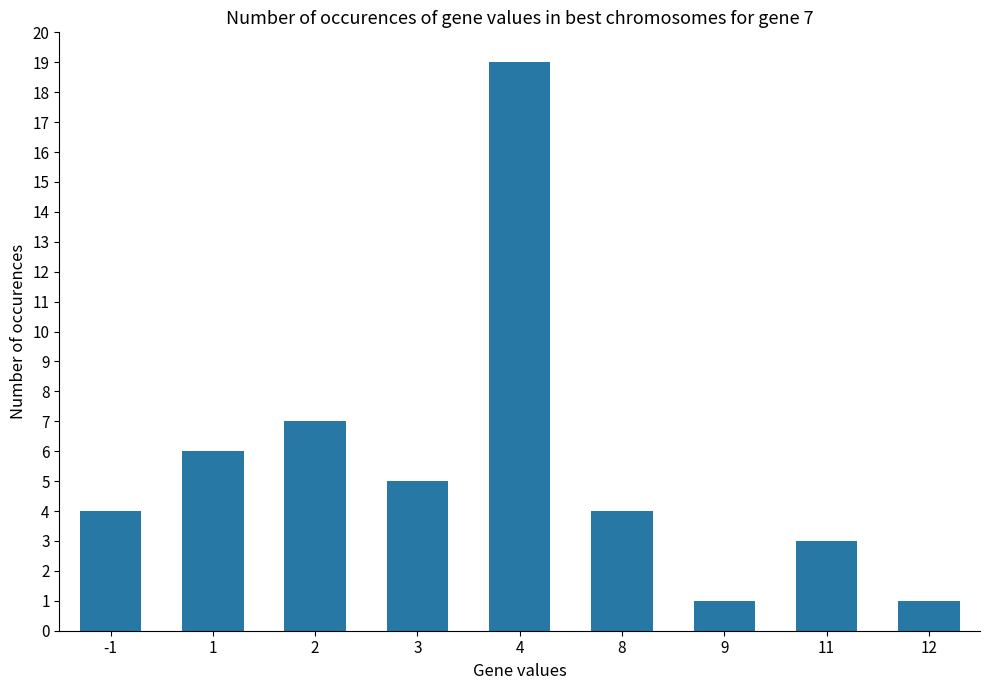

How many distinct data groups are displayed?

1